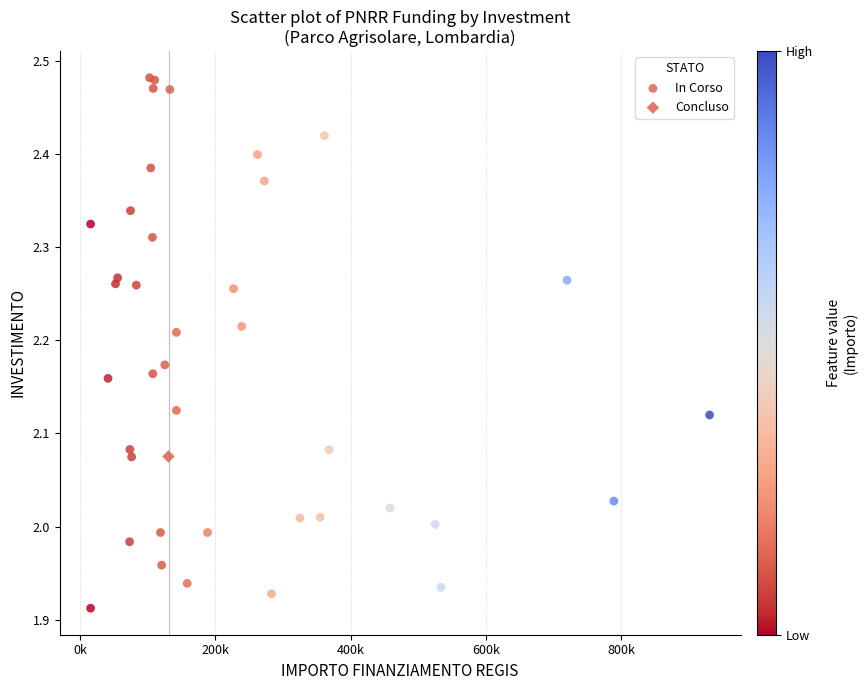

What are all the series names shown in the legend?

In Corso, Concluso